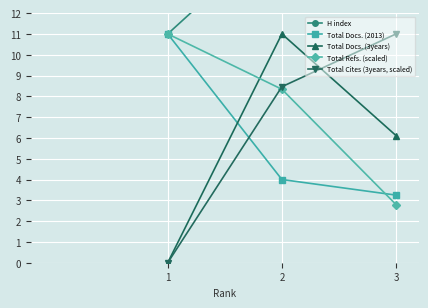

What is the spread (max minus min) of values at 1?

11.0